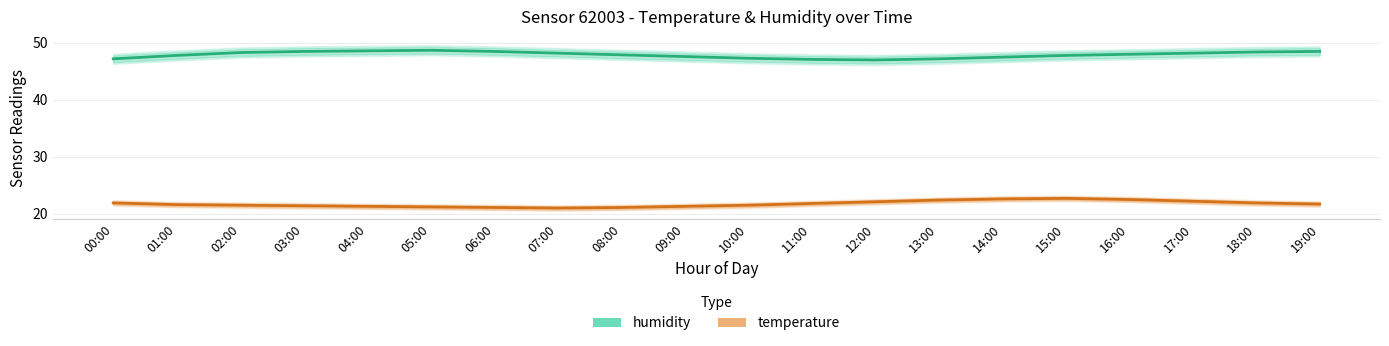

True or false: temperature and humidity cross at least once.

False